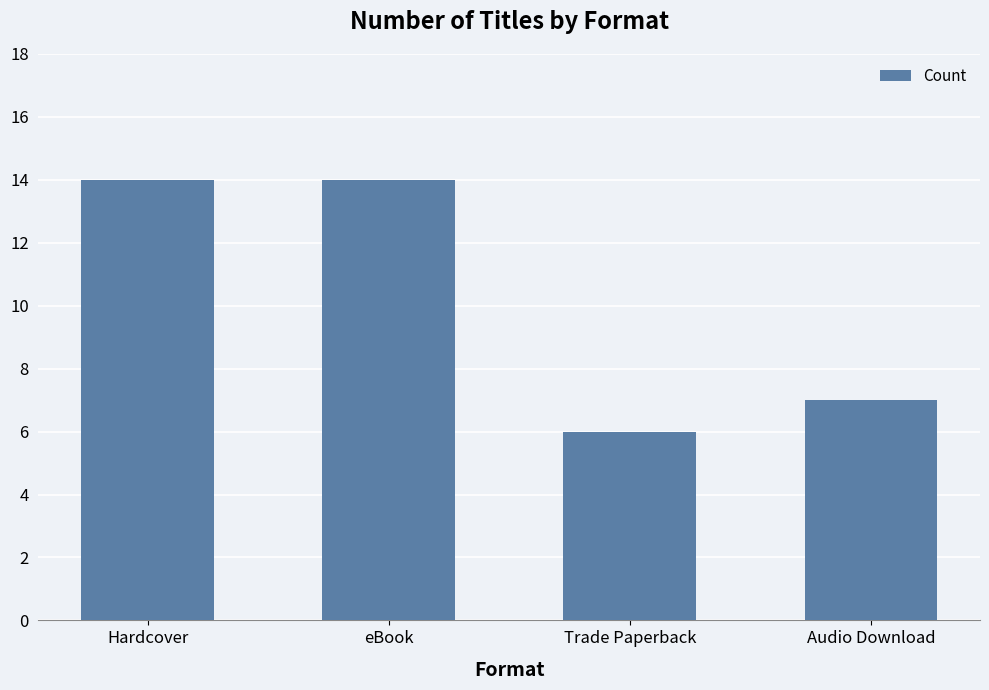

The value at Trade Paperback is 6. True or false?

True